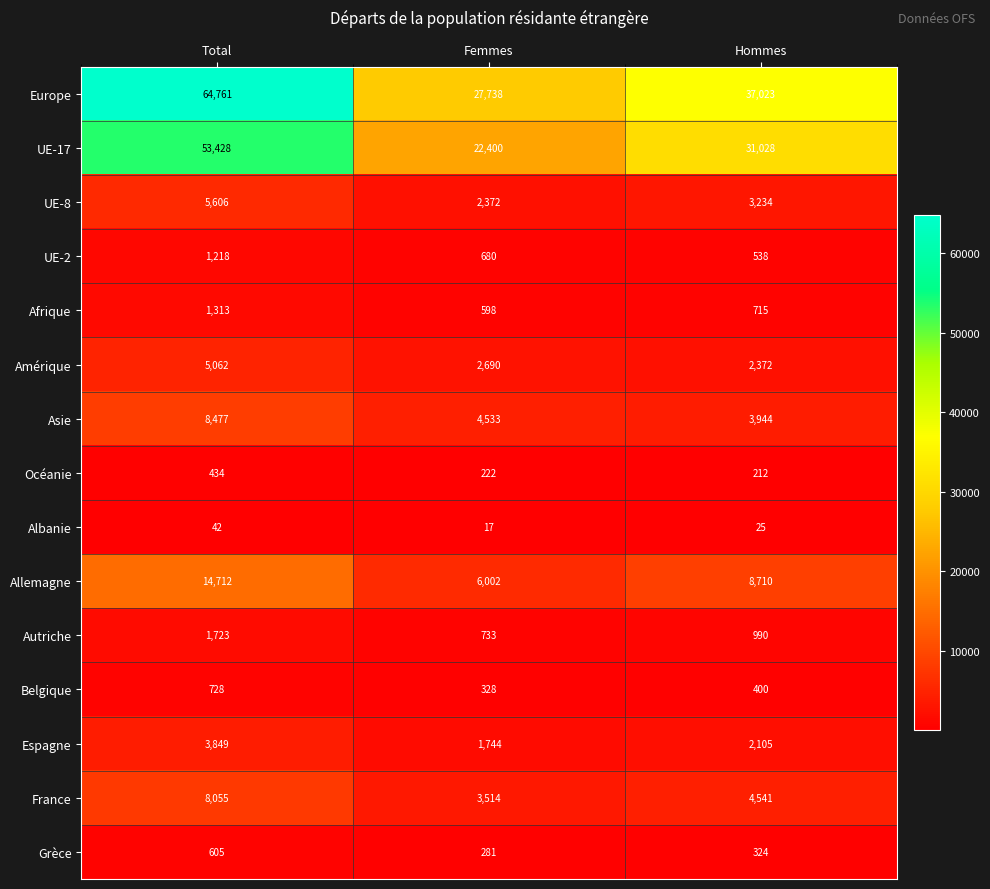

Which series has the largest total across all categories?

Europe